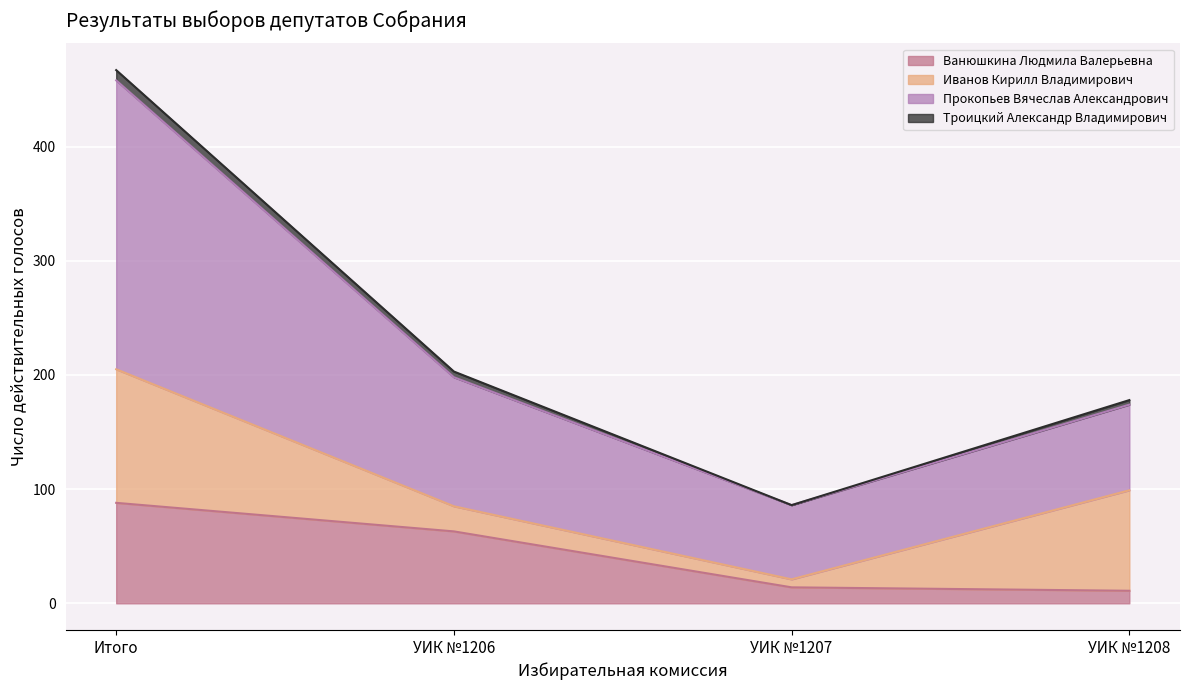

In Прокопьев Вячеслав Александрович, how many points are lower than both neighbors (excluding endpoints)?

1